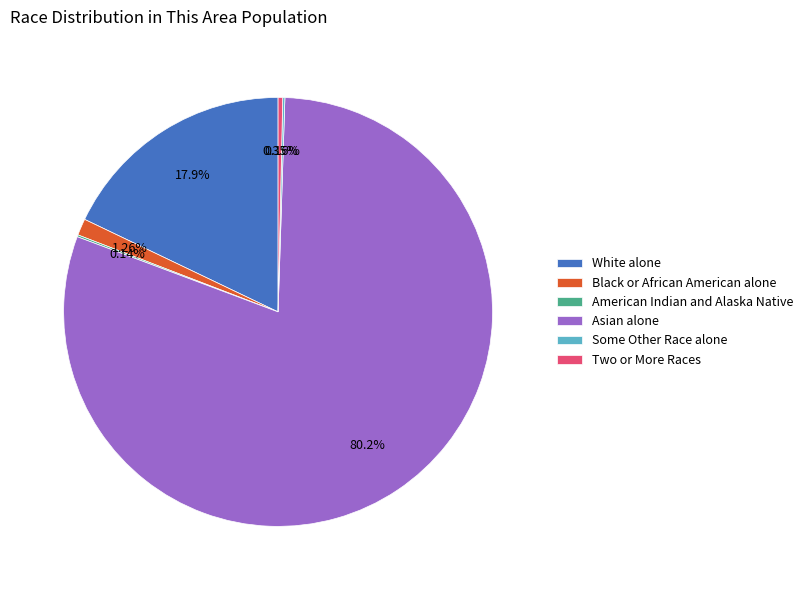

Between White alone and Asian alone, which is larger?

Asian alone